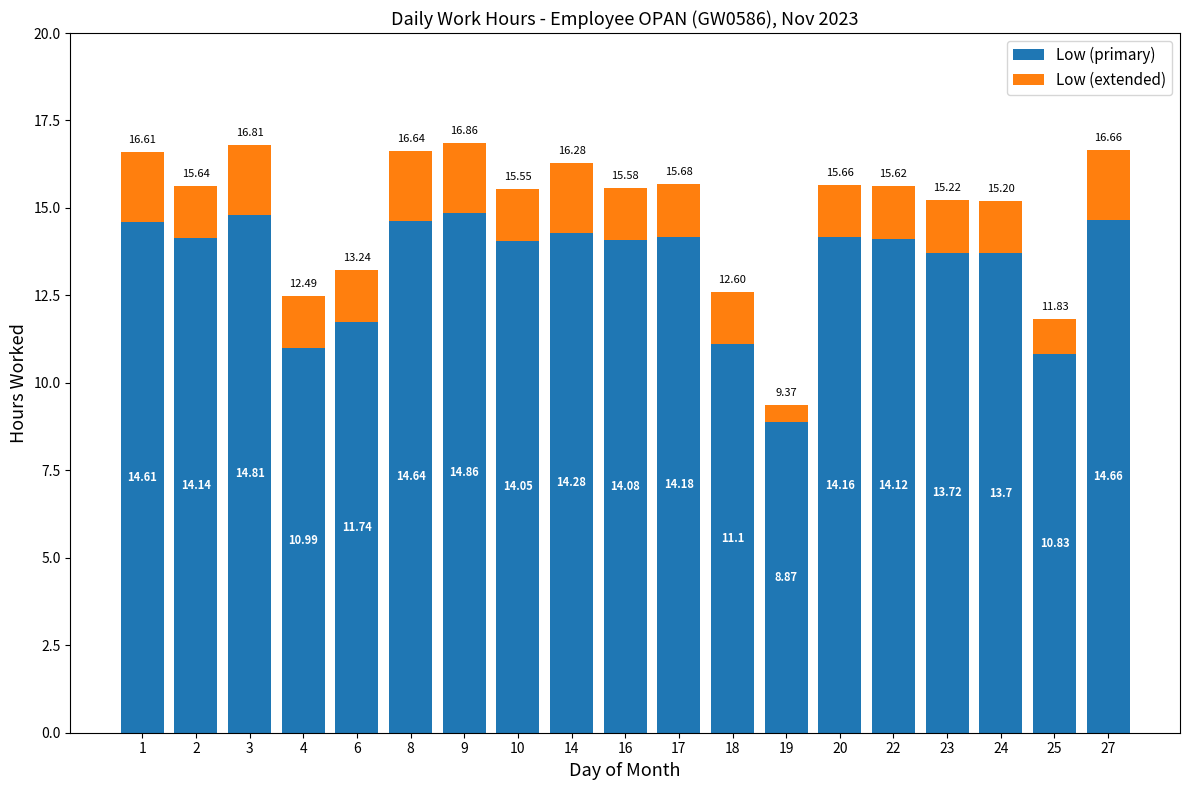

What is the total value across all series at 2?

15.6